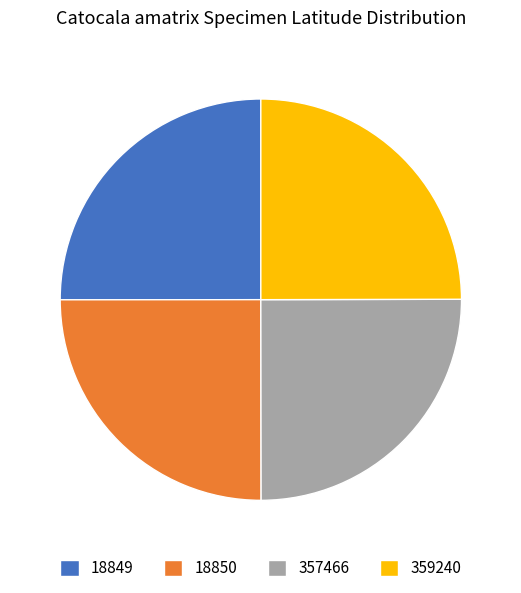

What is the ratio of the value at 359240 to the value at 18849?

1.0